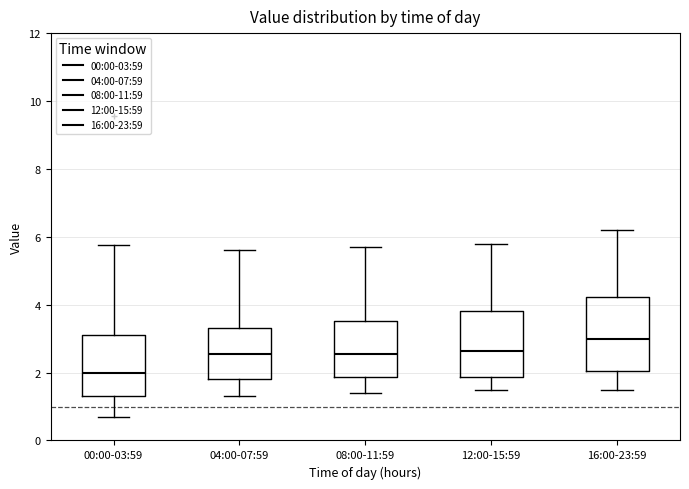

Which box is the tallest, from its lower edge to its upper edge?

16:00-23:59